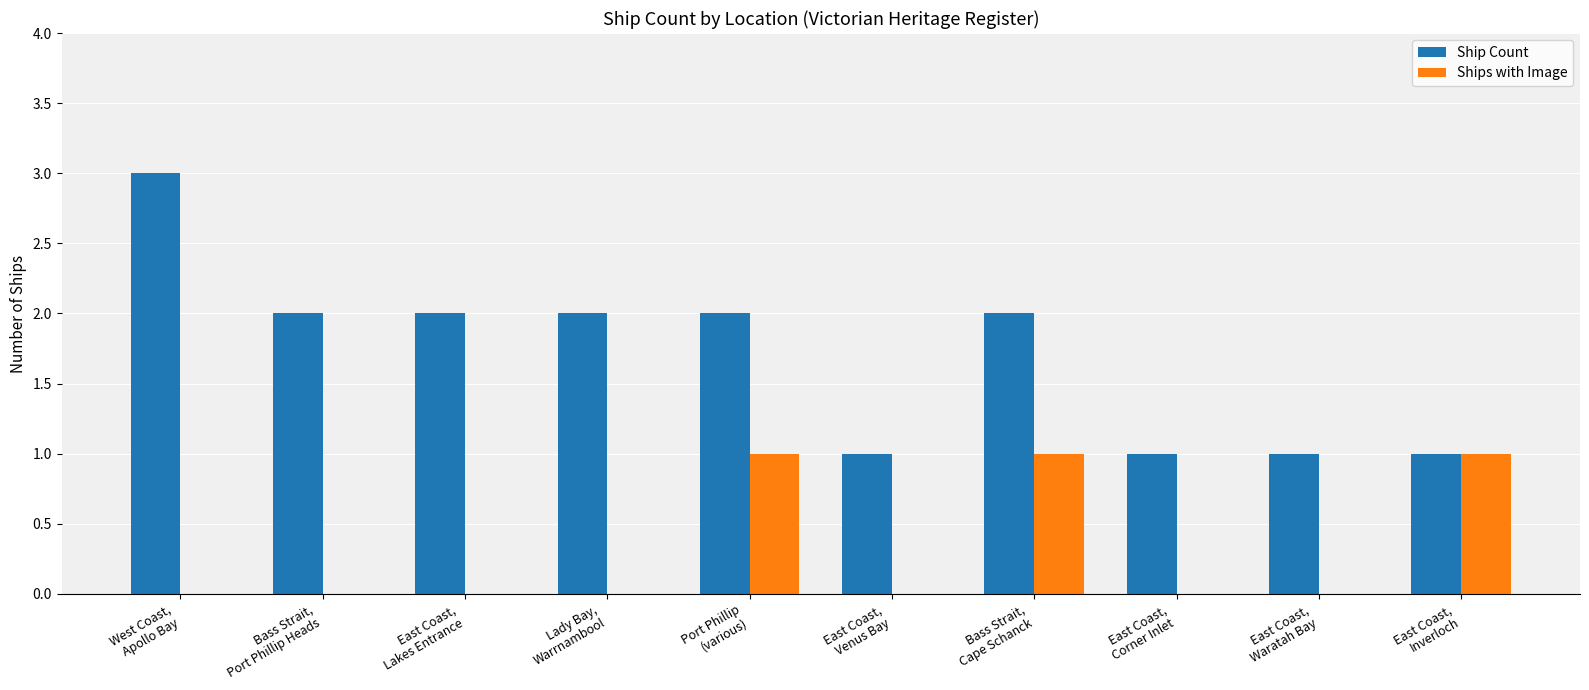

The Ship Count series shows 2 at Bass Strait,
Cape Schanck. True or false?

True